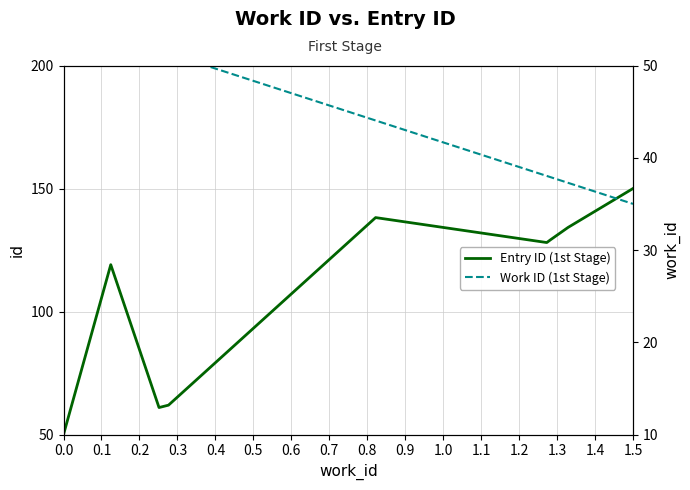

The value of Entry ID (1st Stage) at 0.0 is 17.0. True or false?

False